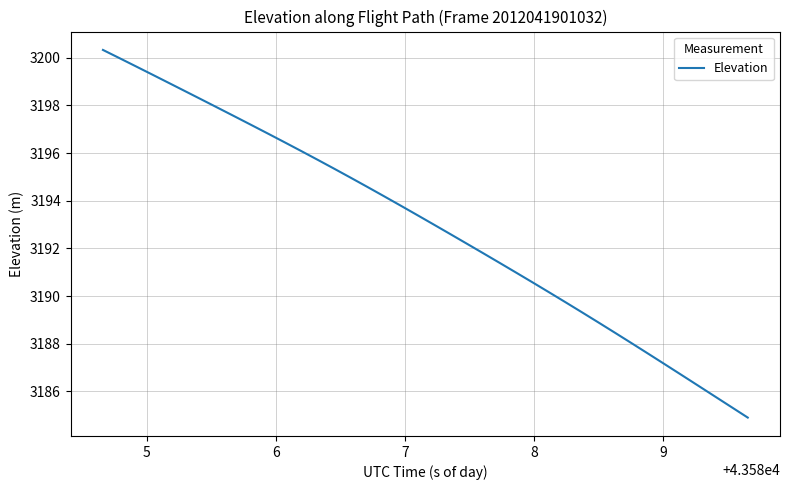

What is the difference between the maximum and minimum values?

15.4